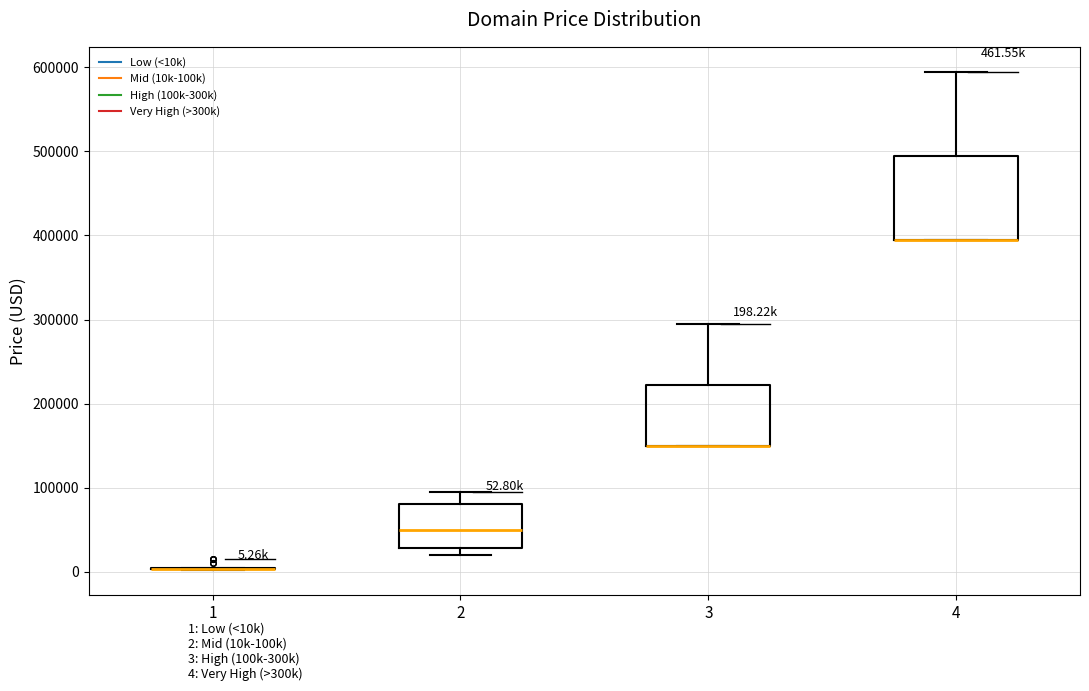

Which box is the tallest, from its lower edge to its upper edge?

4